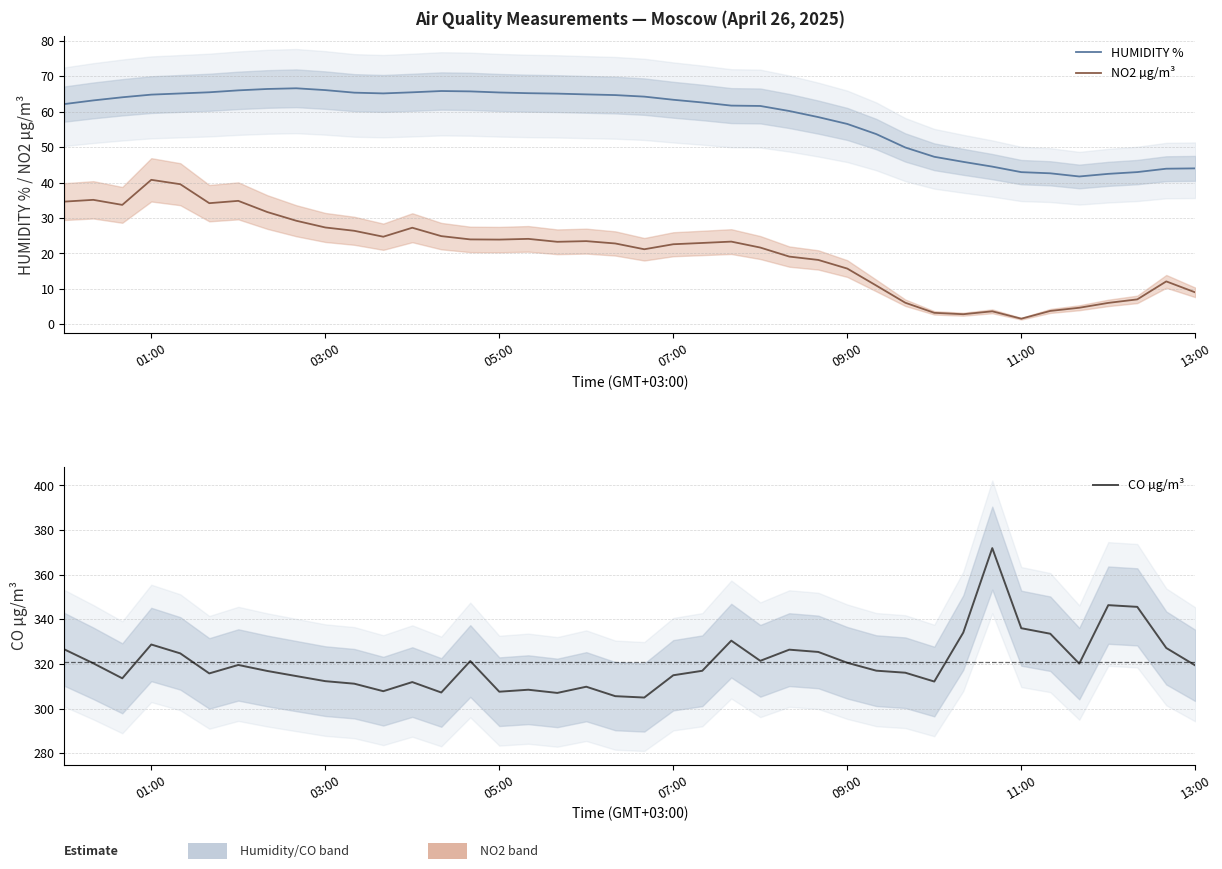

What is the minimum value for HUMIDITY %?

41.7